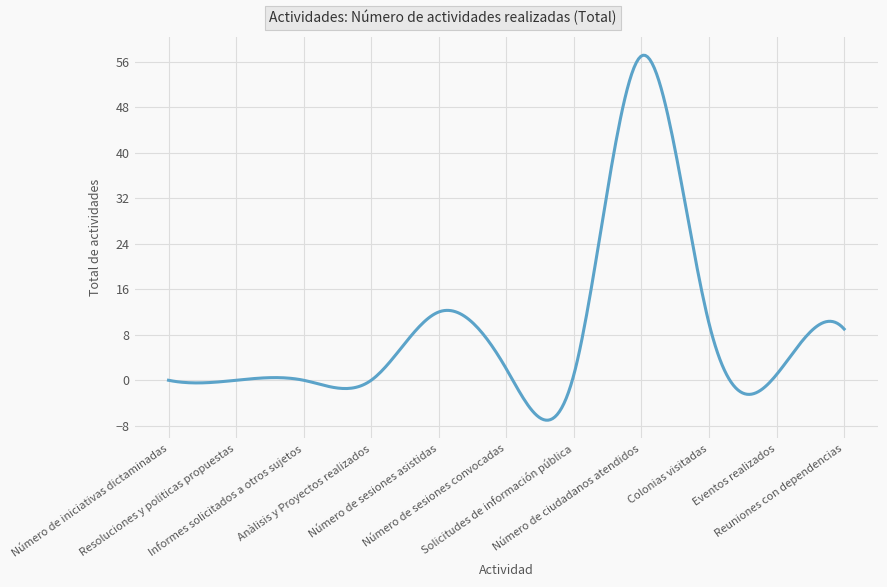

What is the maximum value shown in the chart?

57.1